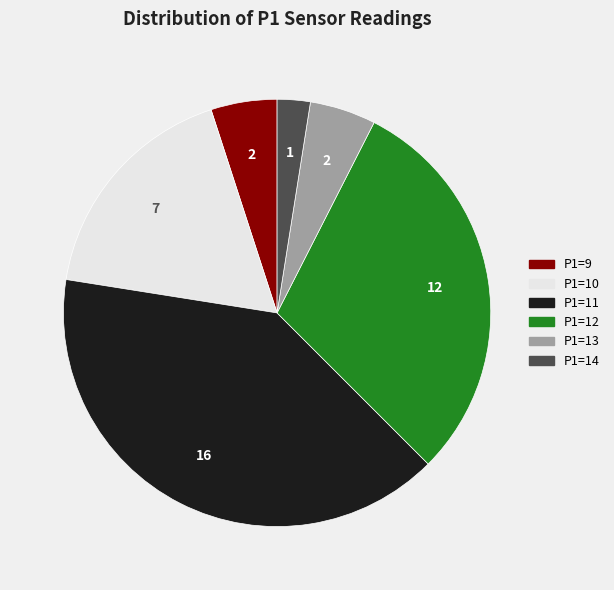

Does any single category account for the majority?

No